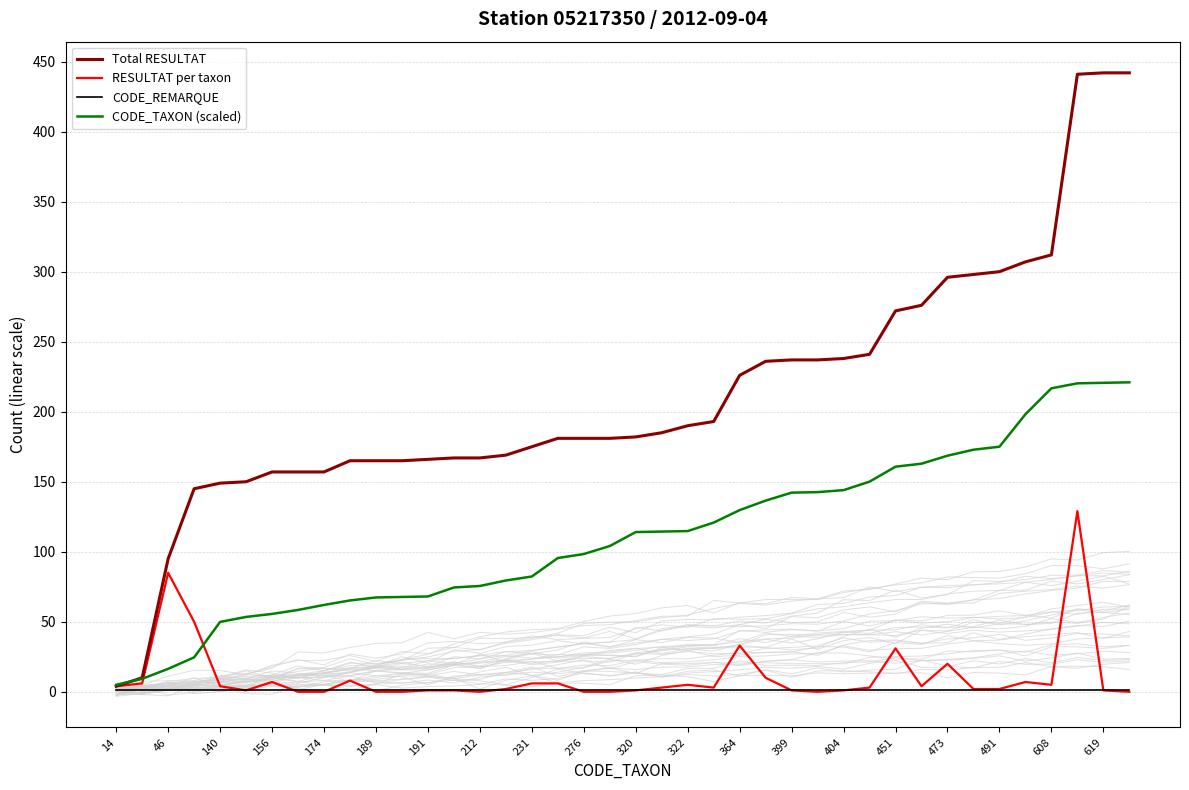

Is the value of CODE_REMARQUE at 156 greater than the value of RESULTAT per taxon at 364?

No